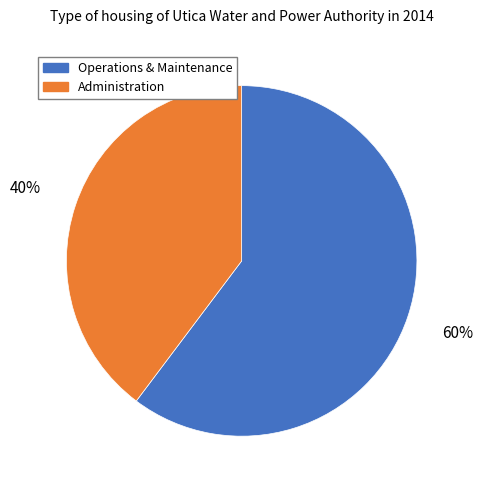

Is there a majority slice in this chart?

Yes